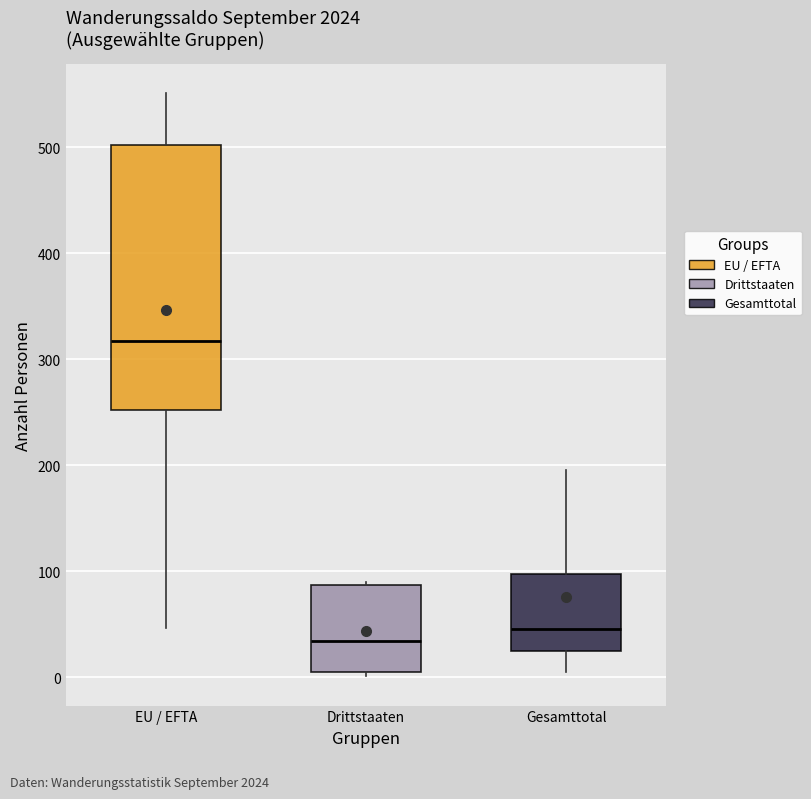

Which box has the lowest median line?

Drittstaaten